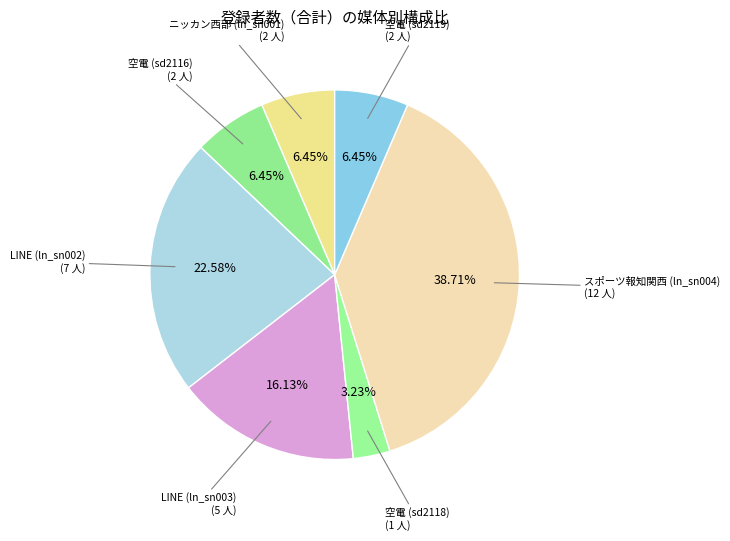

Does any single category account for the majority?

No